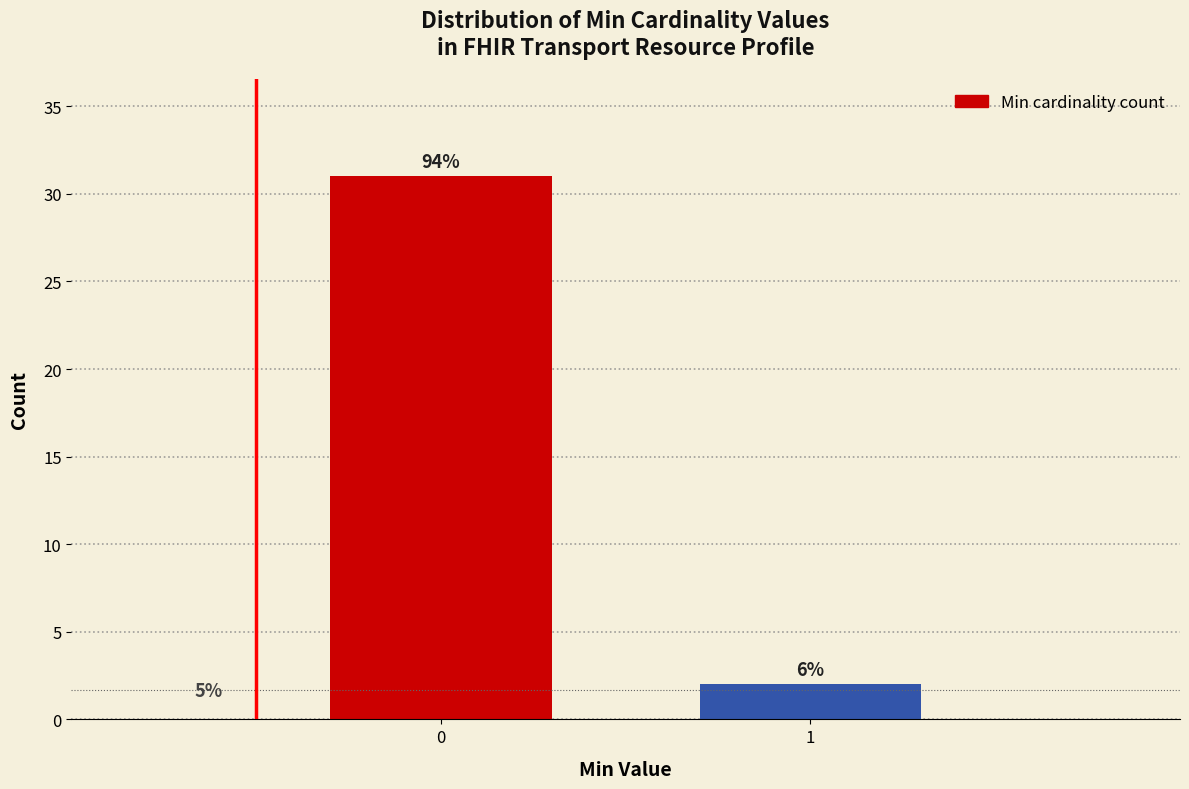

How many bars are there in total?

2